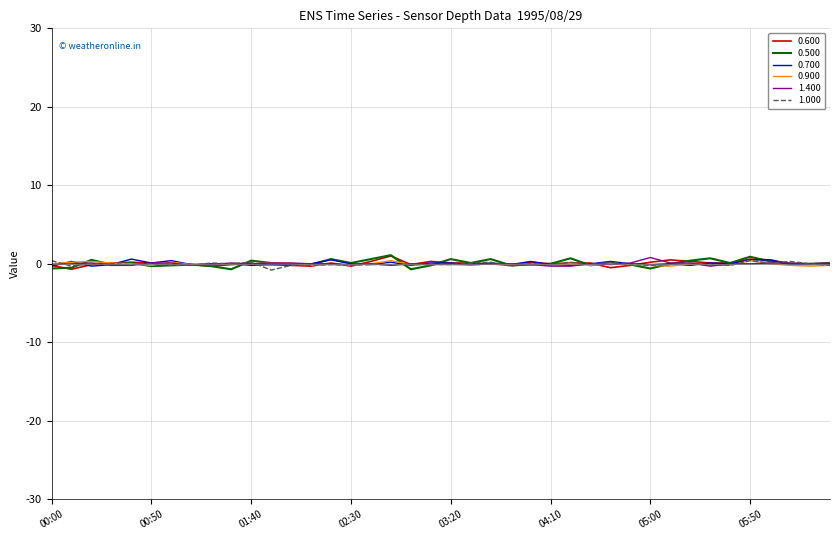

Which series has the largest range (max minus min)?

0.500